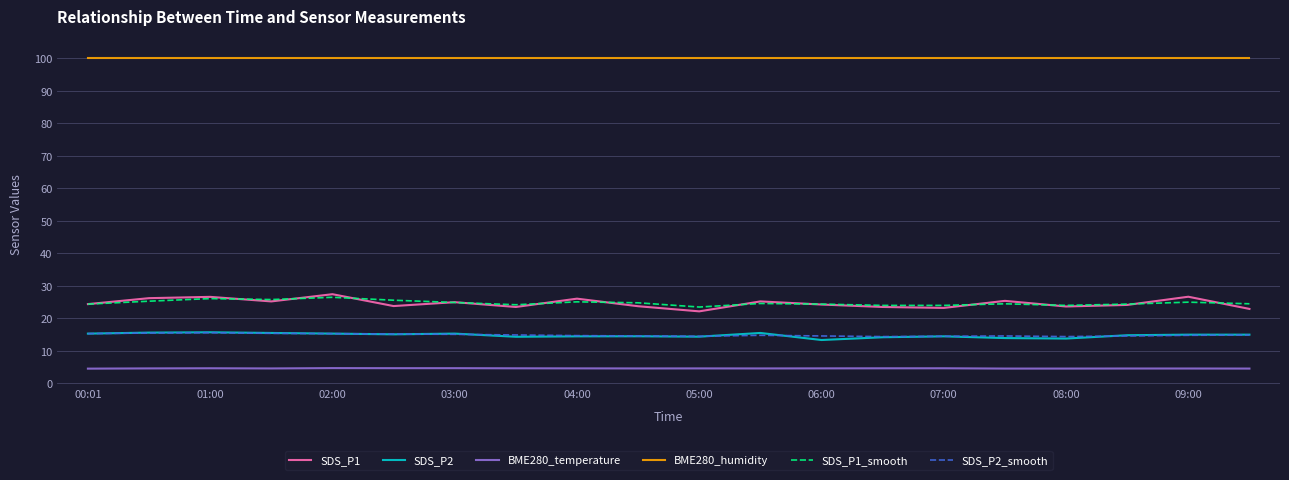

What is the smallest value displayed?

4.5